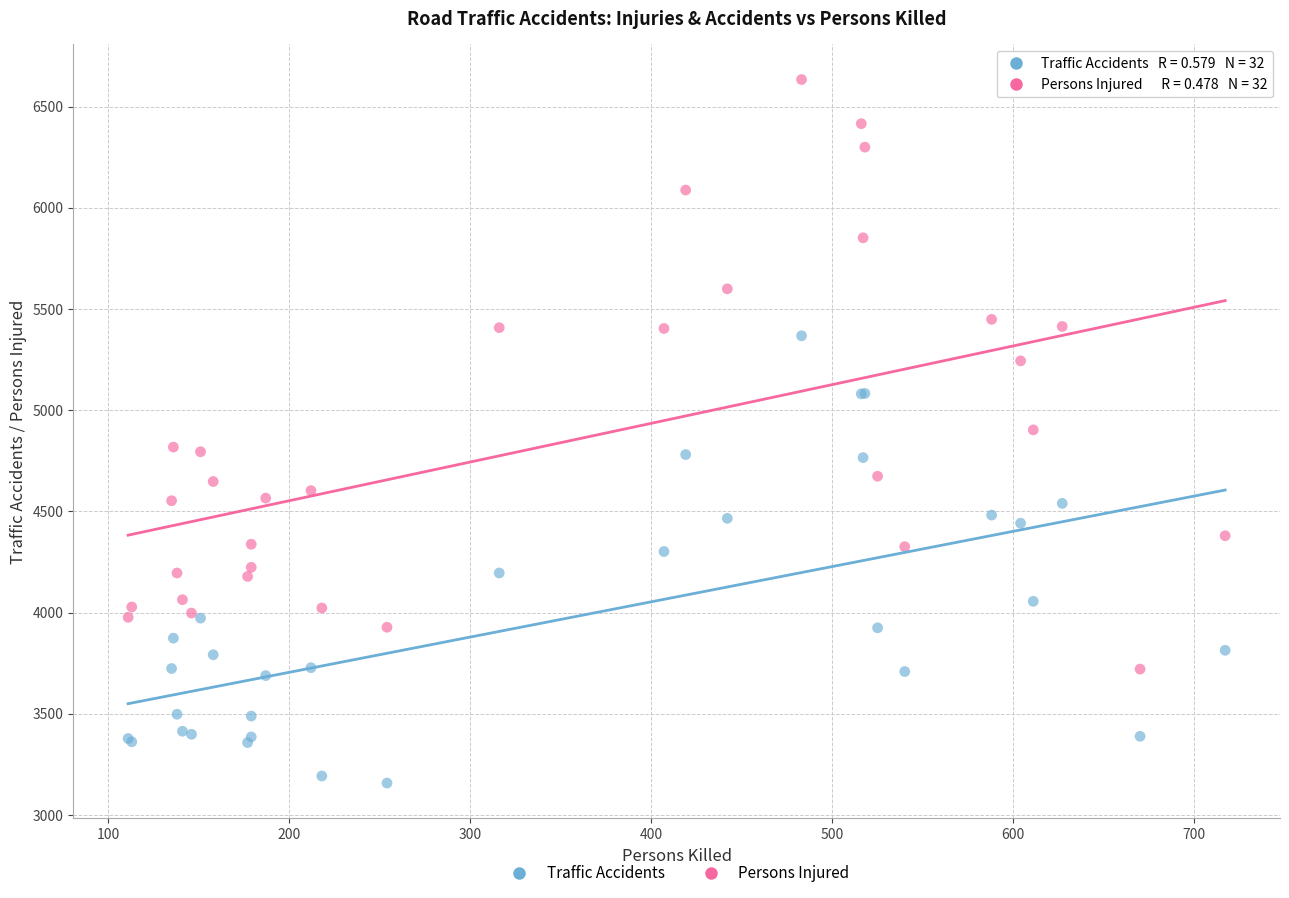

Which series reaches the minimum Y coordinate?

Traffic Accidents